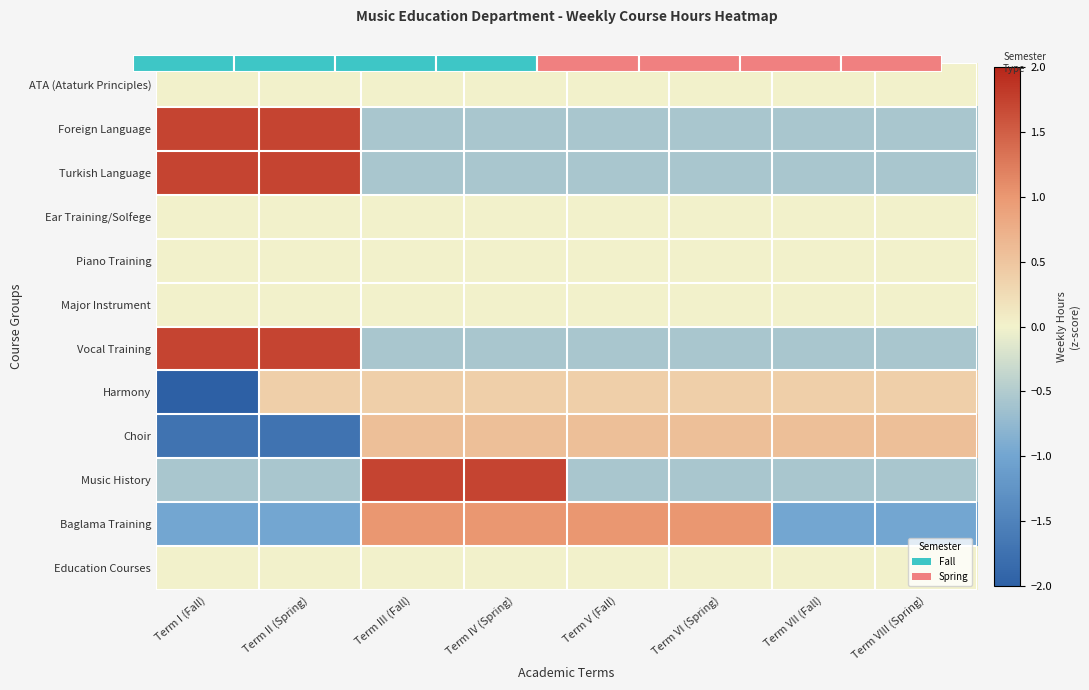

Between Term VI (Spring) and Term VIII (Spring), which is larger?

Term VI (Spring)